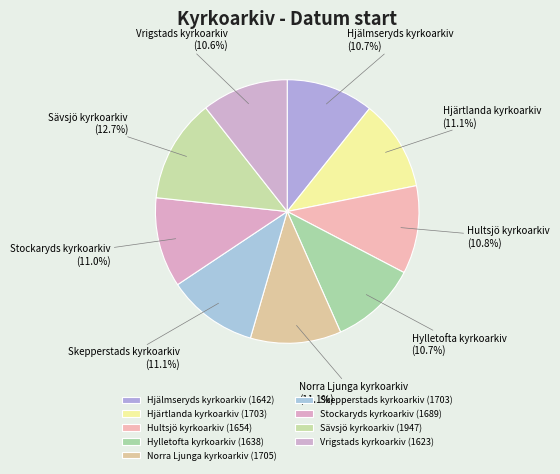

Approximately how many times larger is the value at Vrigstads kyrkoarkiv compared to Hjärtlanda kyrkoarkiv?

1.0